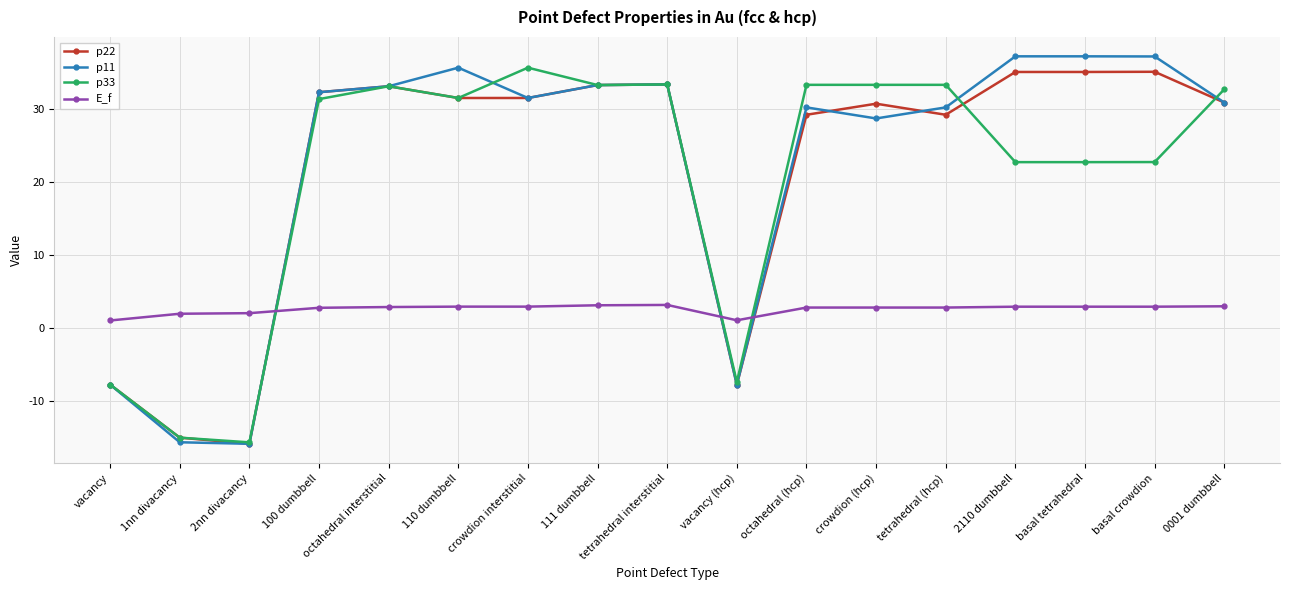

What is the highest value of the p33 series?

35.6